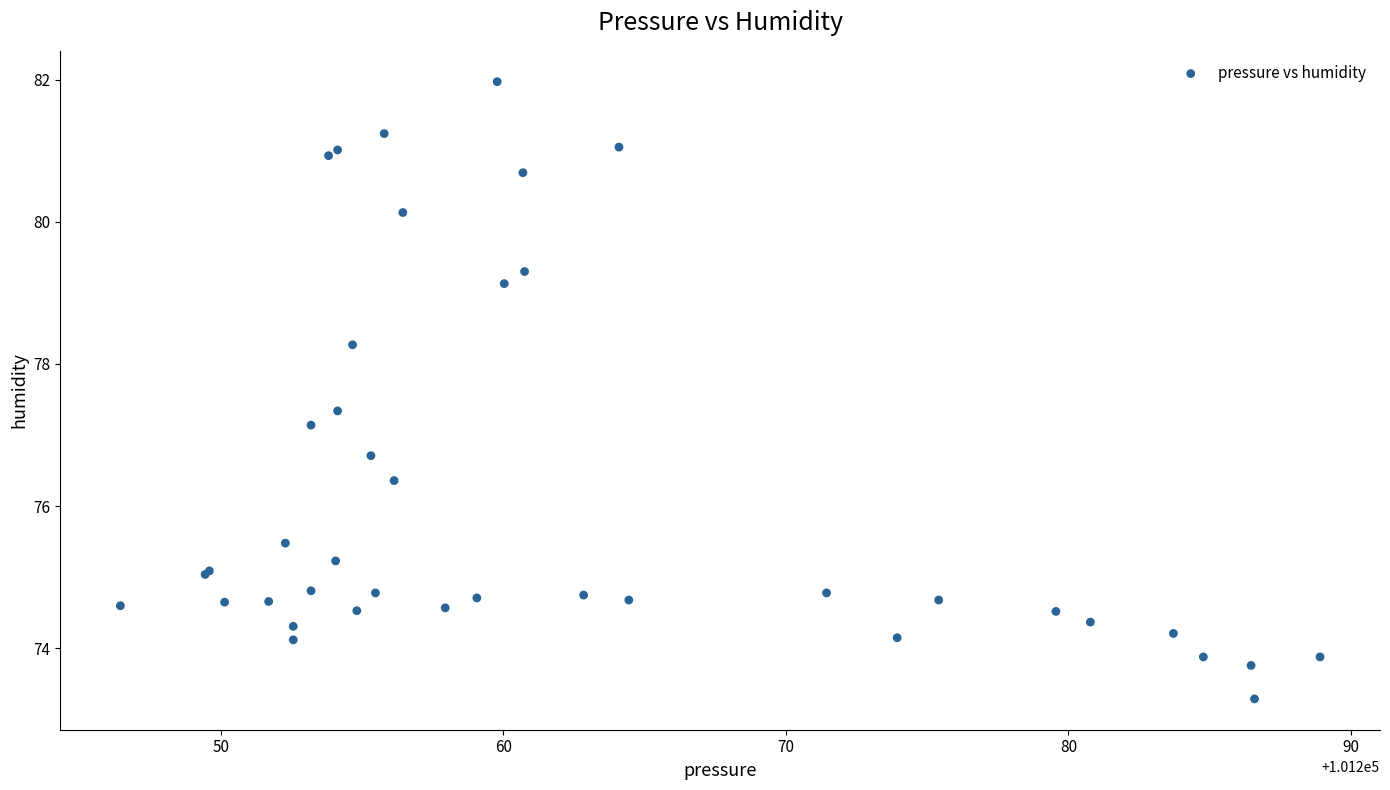

What Y value in the scatter plot is closest to 77?

77.1